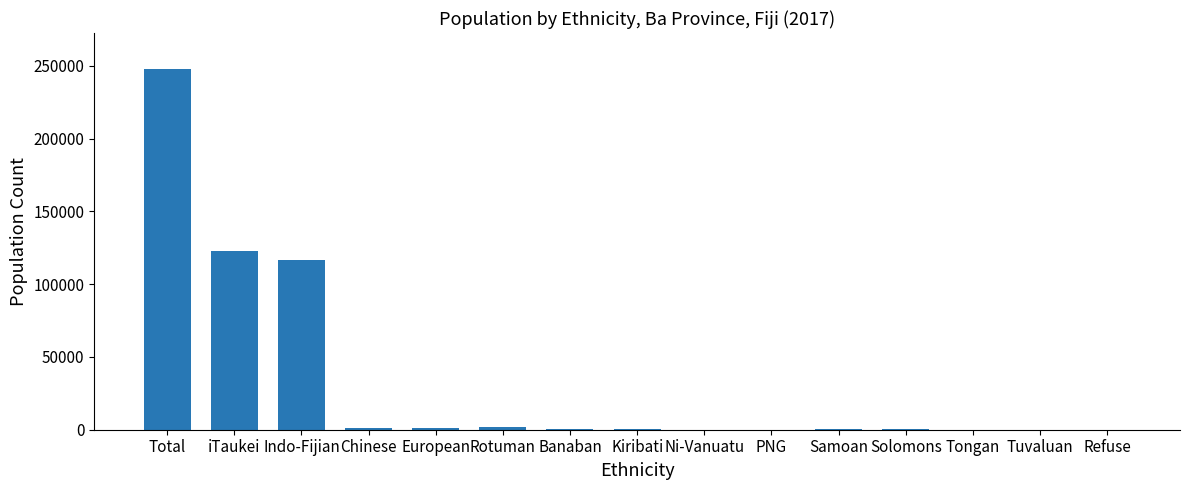

What is the sum of all values?

492954